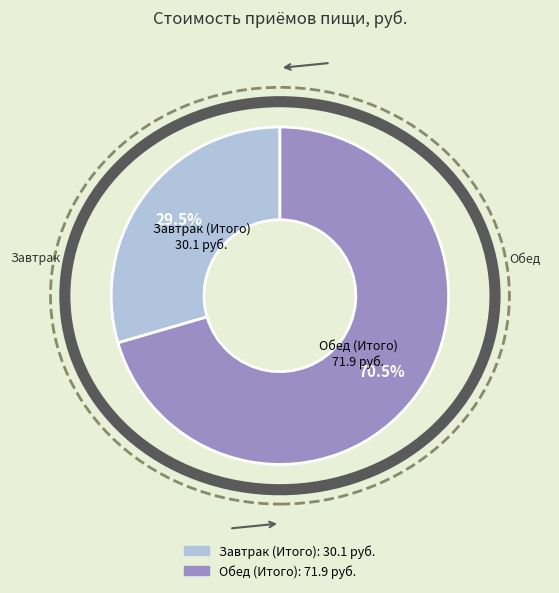

Which slice is the smallest?

Завтрак (Итого)